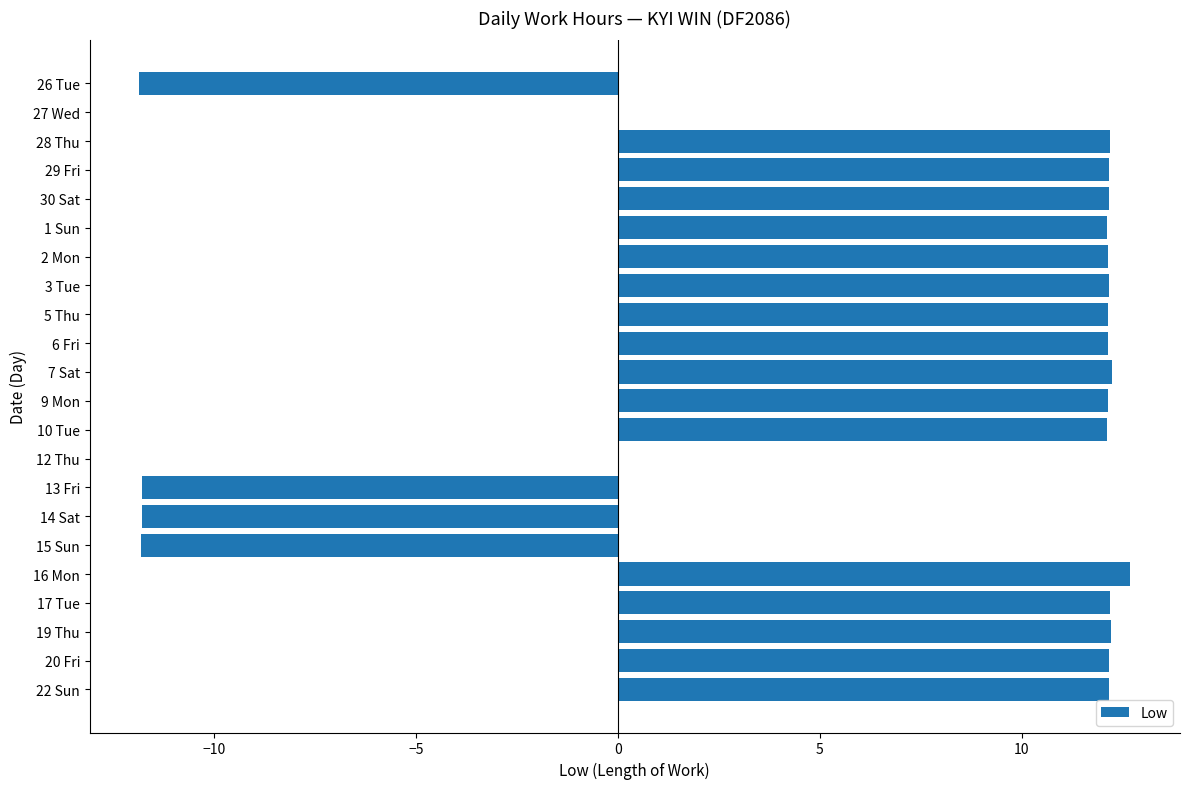

Approximately how many times larger is the value at 2 Mon compared to 28 Thu?

1.0